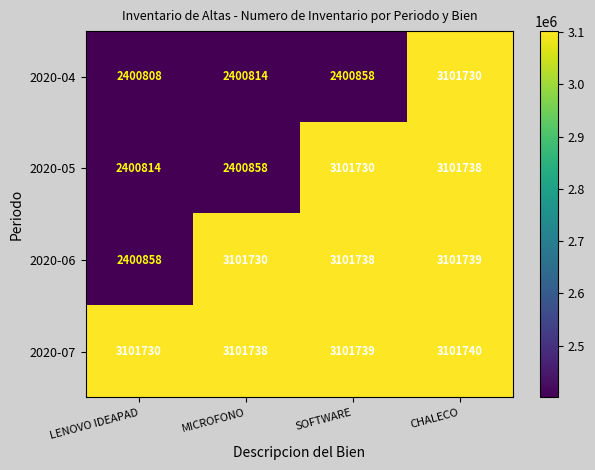

Which series has the largest total across all categories?

2020-07